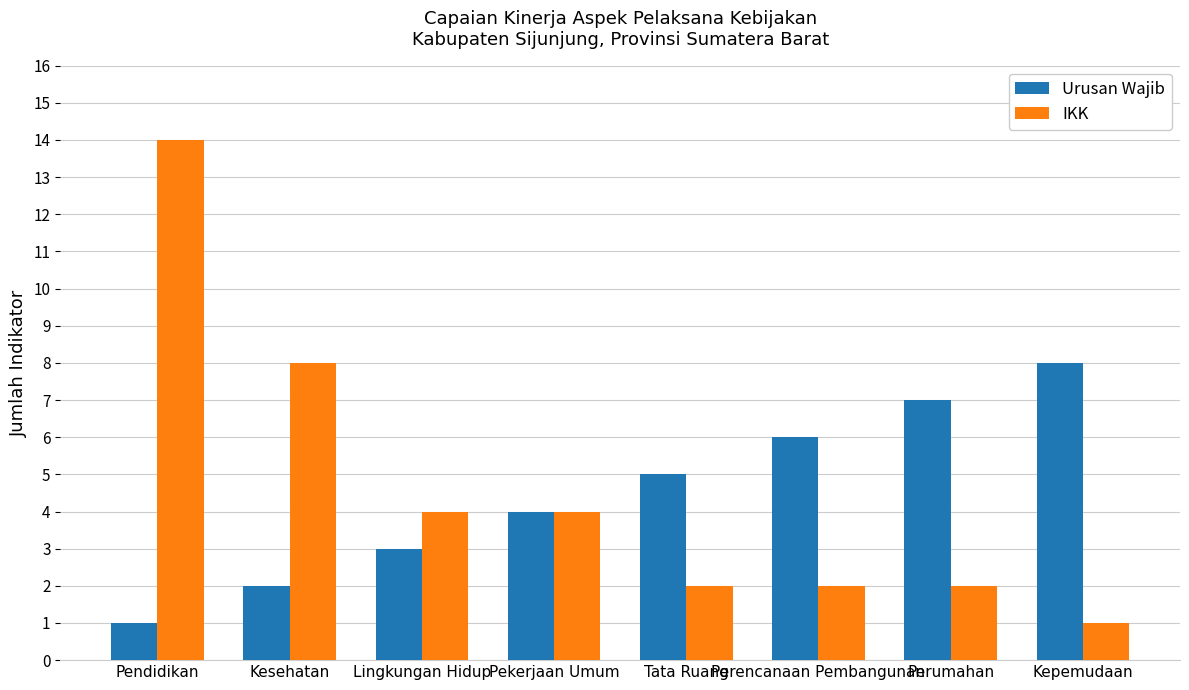

Where is Urusan Wajib nearest to the value 4?

Pekerjaan Umum